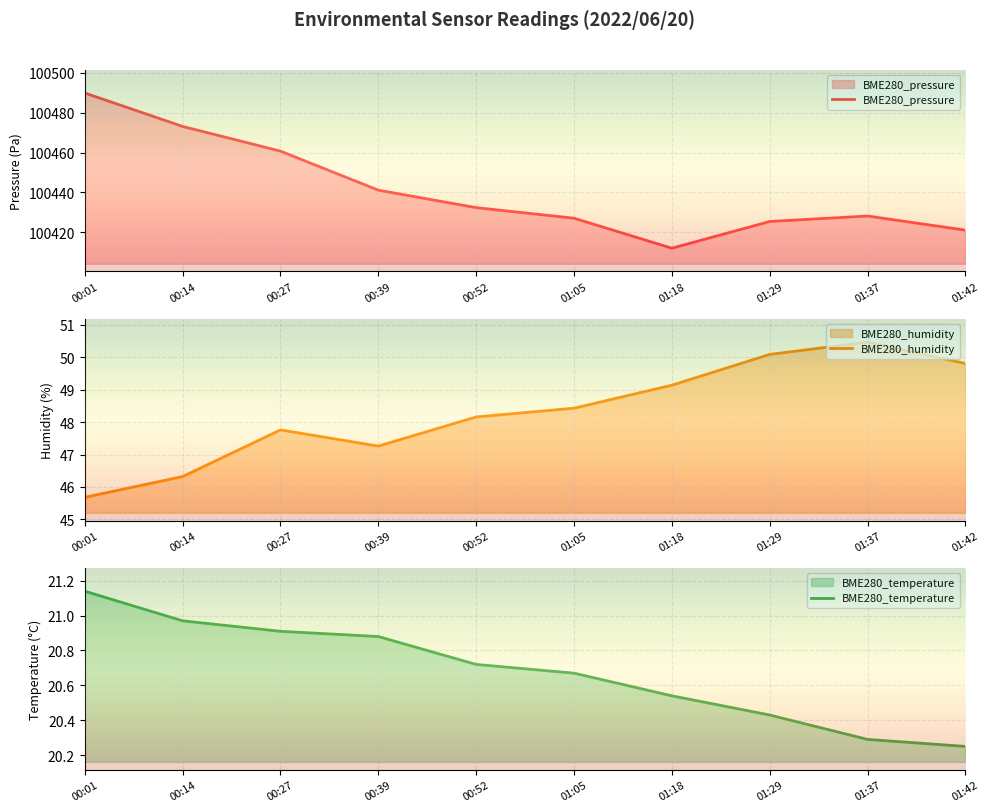

The BME280_temperature series shows 20.3 at 01:37. True or false?

True